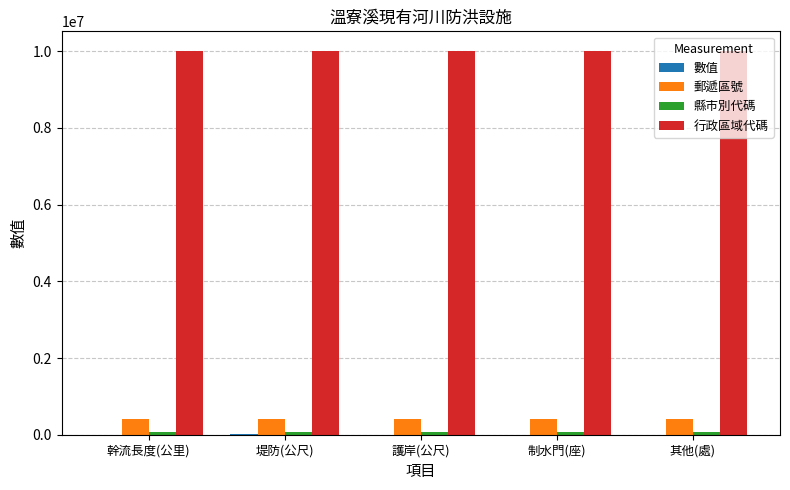

Which series has the largest total across all categories?

行政區域代碼